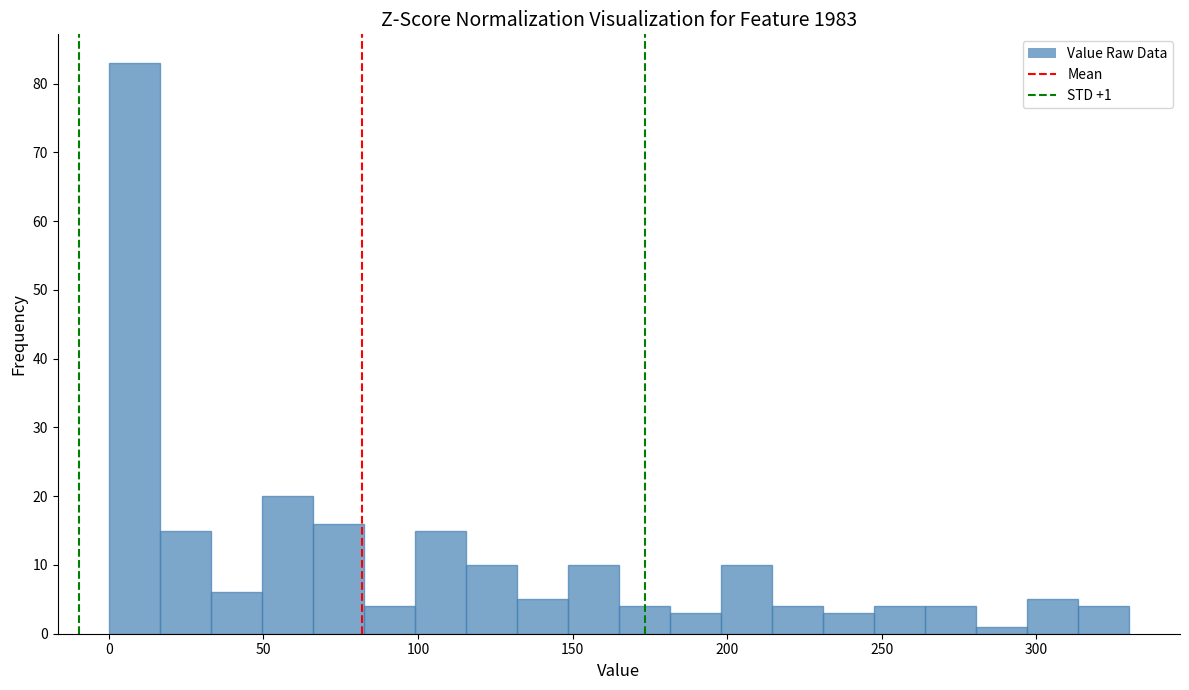

Read against the x-axis, roughly where is the centre of the tallest bar?

10